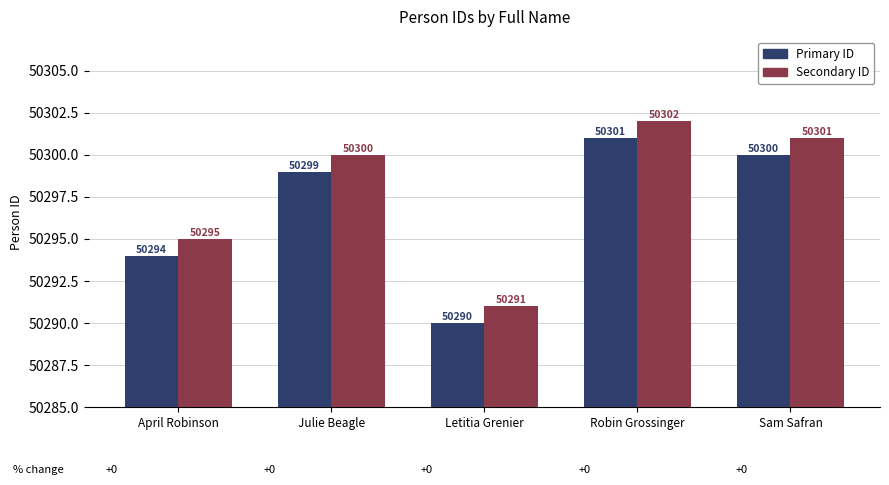

What is the minimum value shown in the chart?

50290